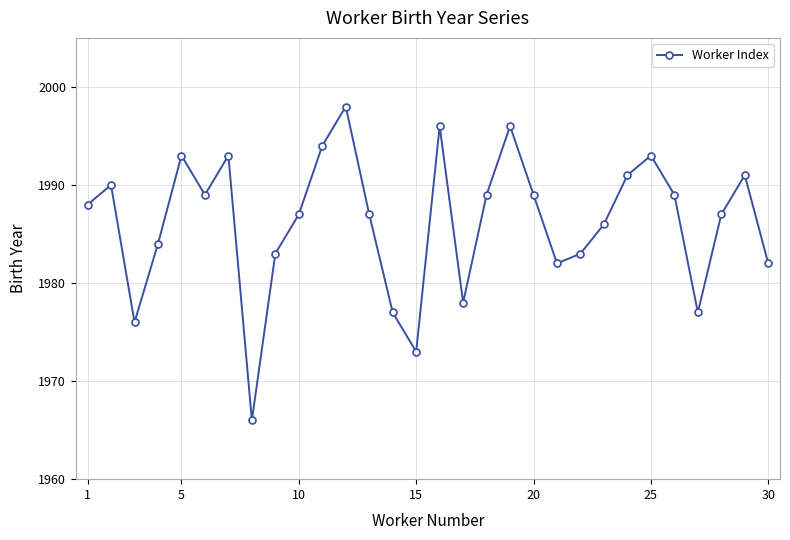

How many interior local peaks (higher than both neighbors) does the data have?

8